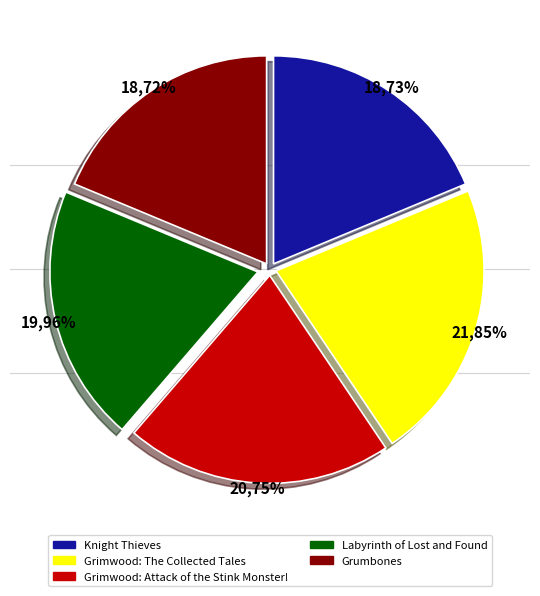

Is there any slice that represents more than half of the pie?

No